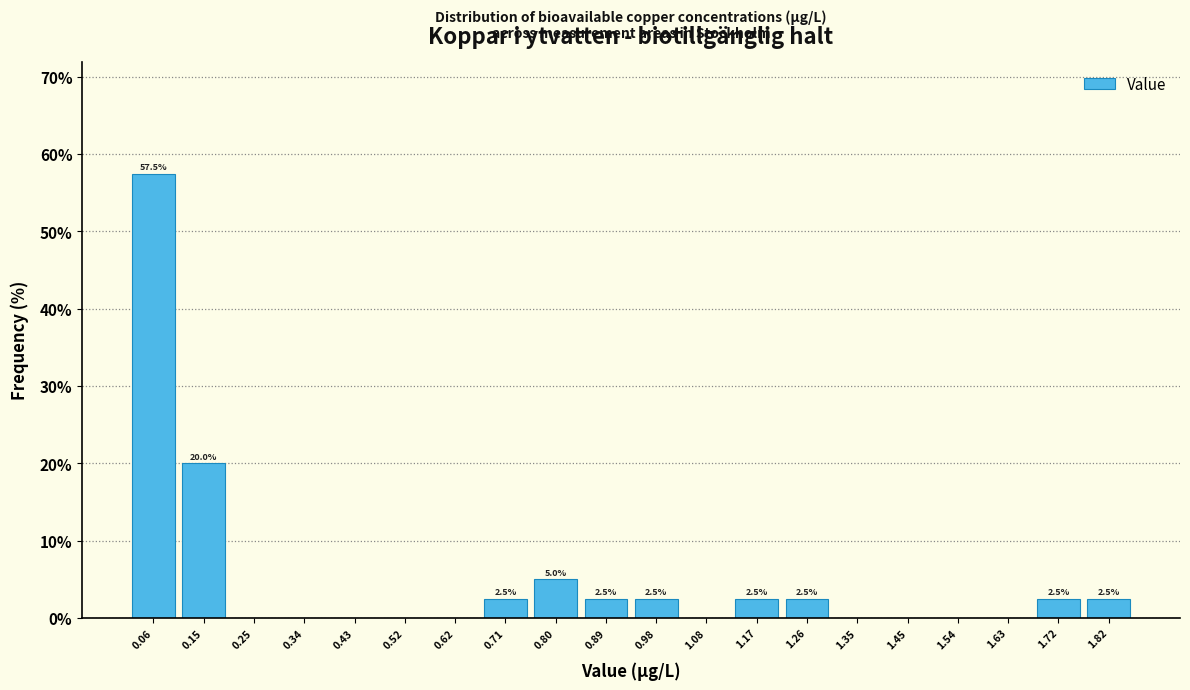

Which range on the x-axis has the tallest bar?

0.01 to 0.11